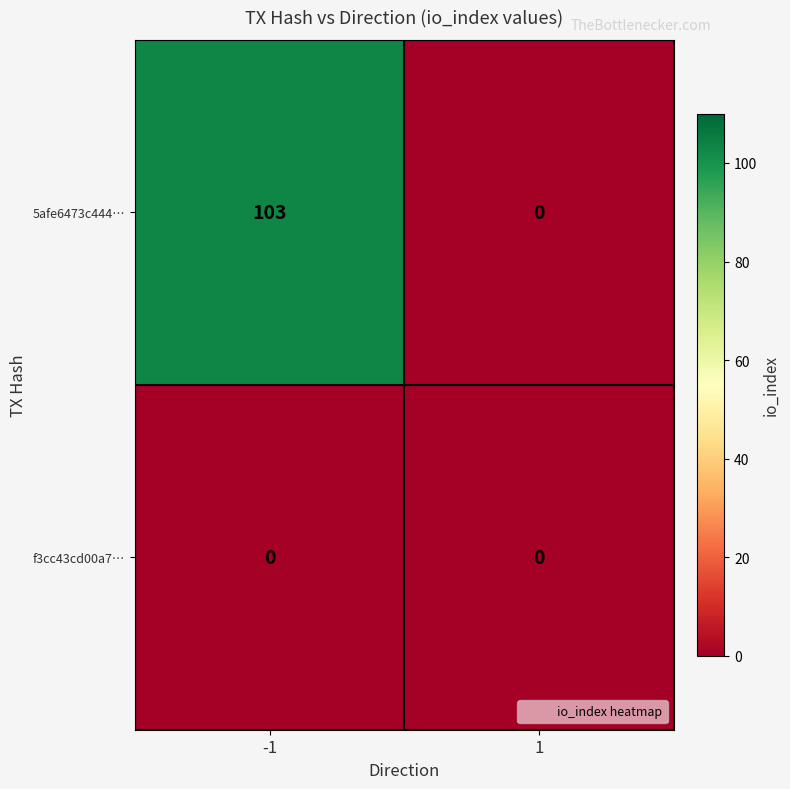

What is the greatest value displayed?

103